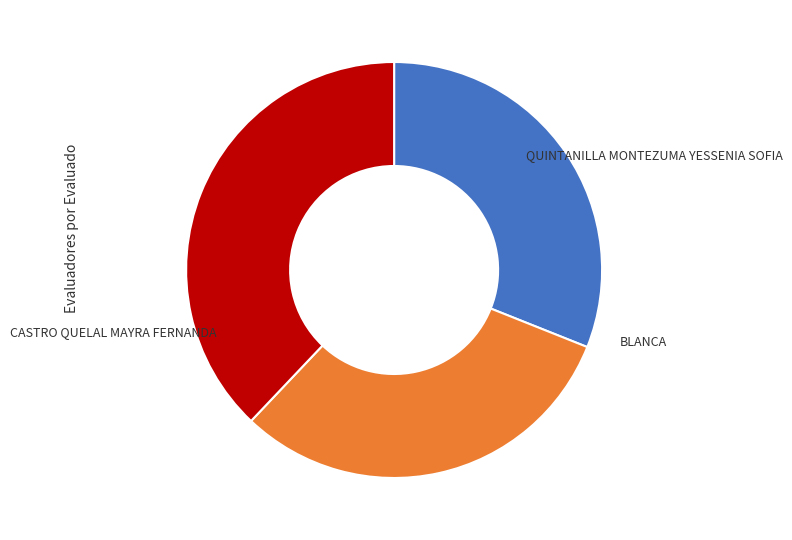

Is there a majority slice in this chart?

No